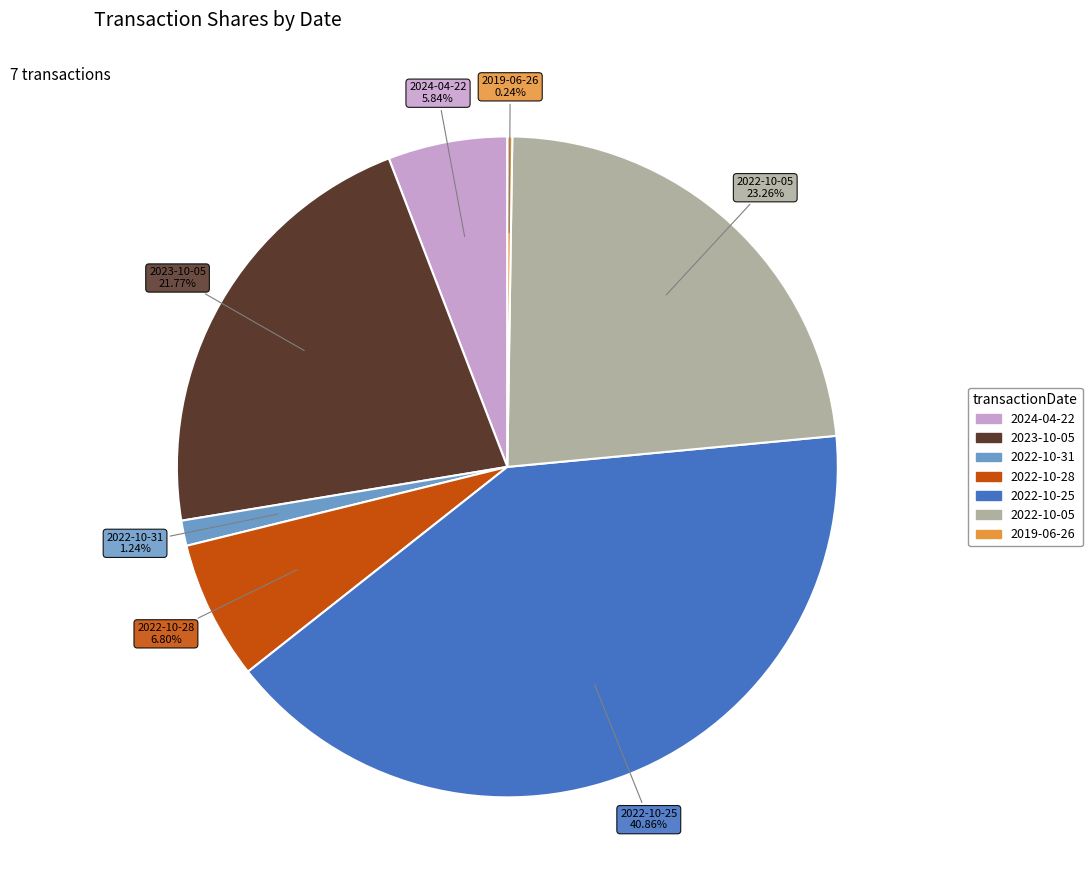

Does 2022-10-28 account for over 50% of the chart?

No